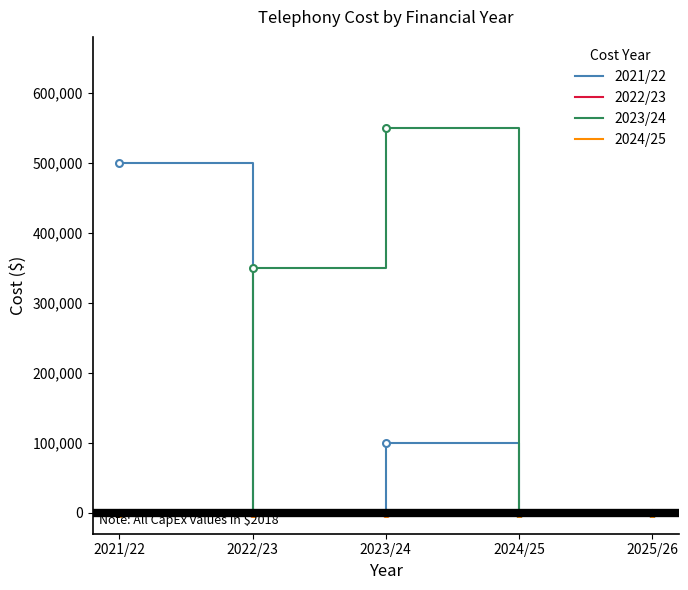

Rank the categories by 2022/23 value from lowest to highest.

2021/22, 2022/23, 2023/24, 2024/25, 2025/26